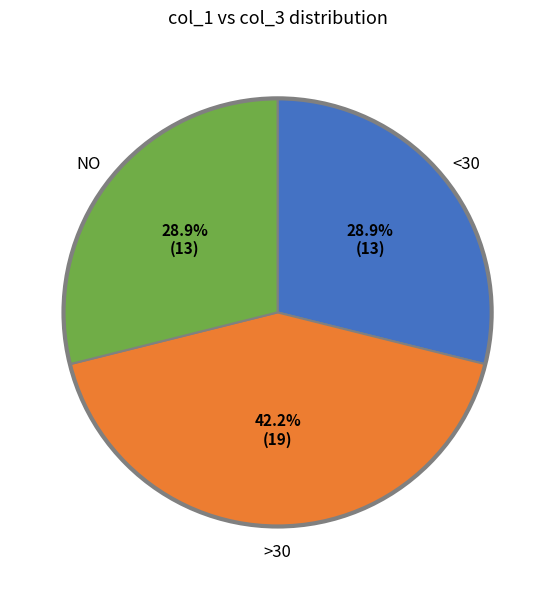

Is there any slice that represents more than half of the pie?

No